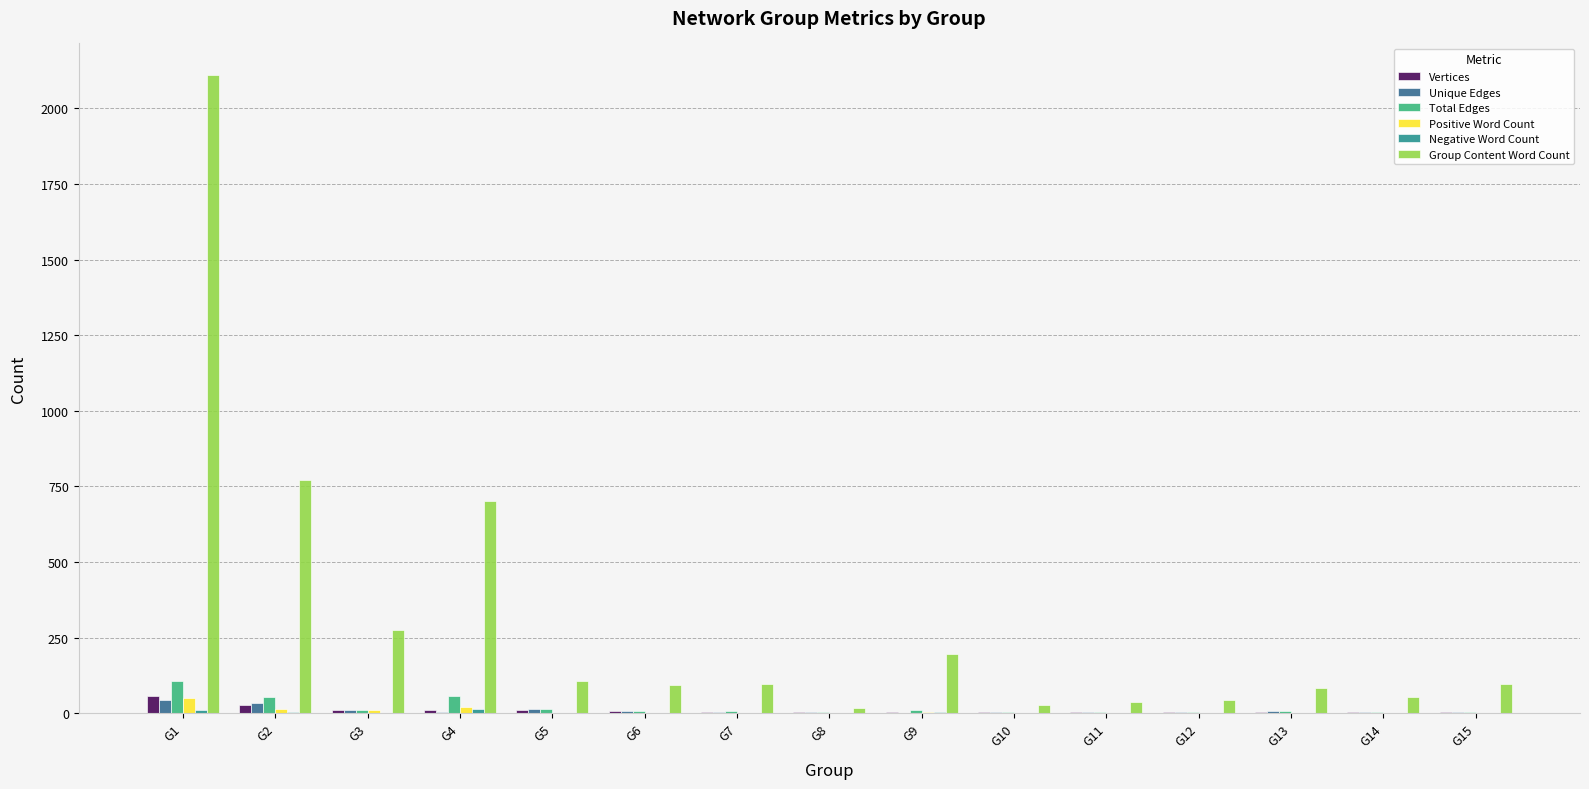

What is the highest value of the Vertices series?

58